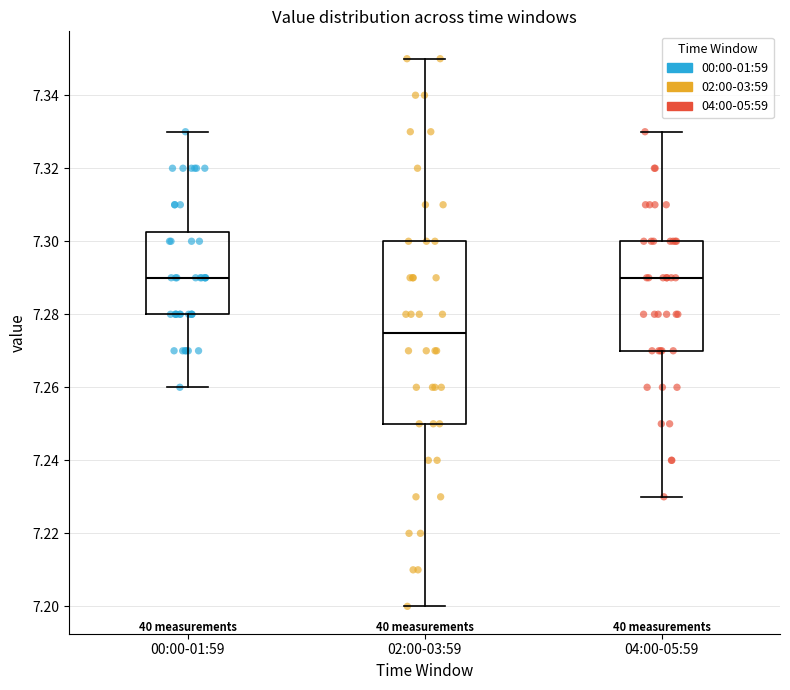

Reading left to right, read every box against the y-axis: the position of its median line, the range the box covers, and the ends of its whiskers. The values are not printed on the chart, so give them approximately, as read against the axis.

00:00-01:59: median 7.290, box 7.280 to 7.302, whiskers 7.260 to 7.330
02:00-03:59: median 7.276, box 7.250 to 7.300, whiskers 7.200 to 7.350
04:00-05:59: median 7.290, box 7.270 to 7.300, whiskers 7.230 to 7.330